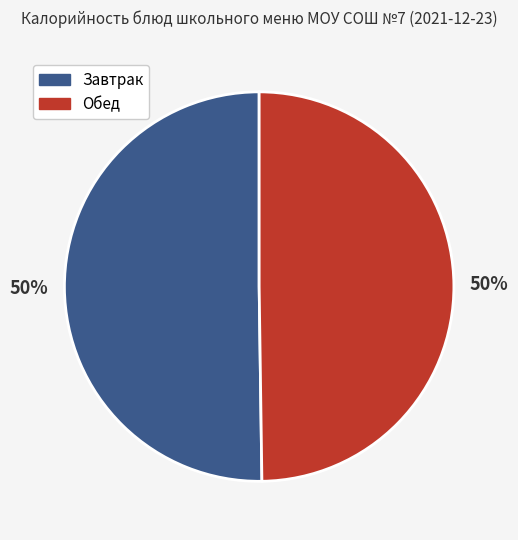

To the nearest percent, what is the average slice percentage?

50%